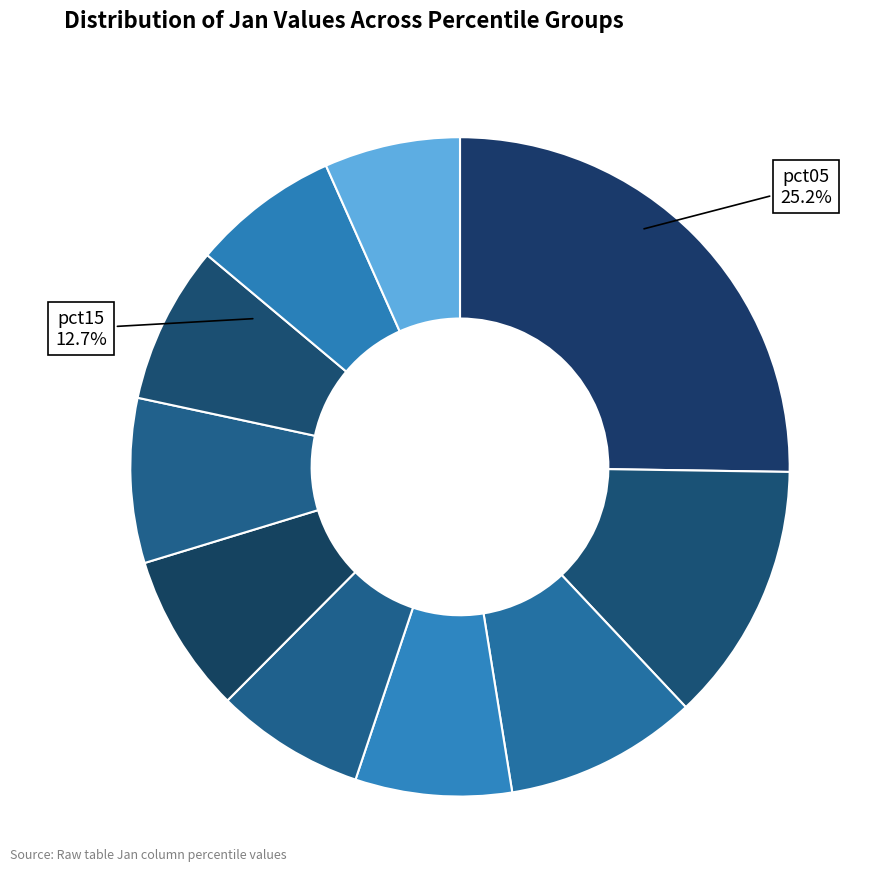

Which slice is the largest?

pct05